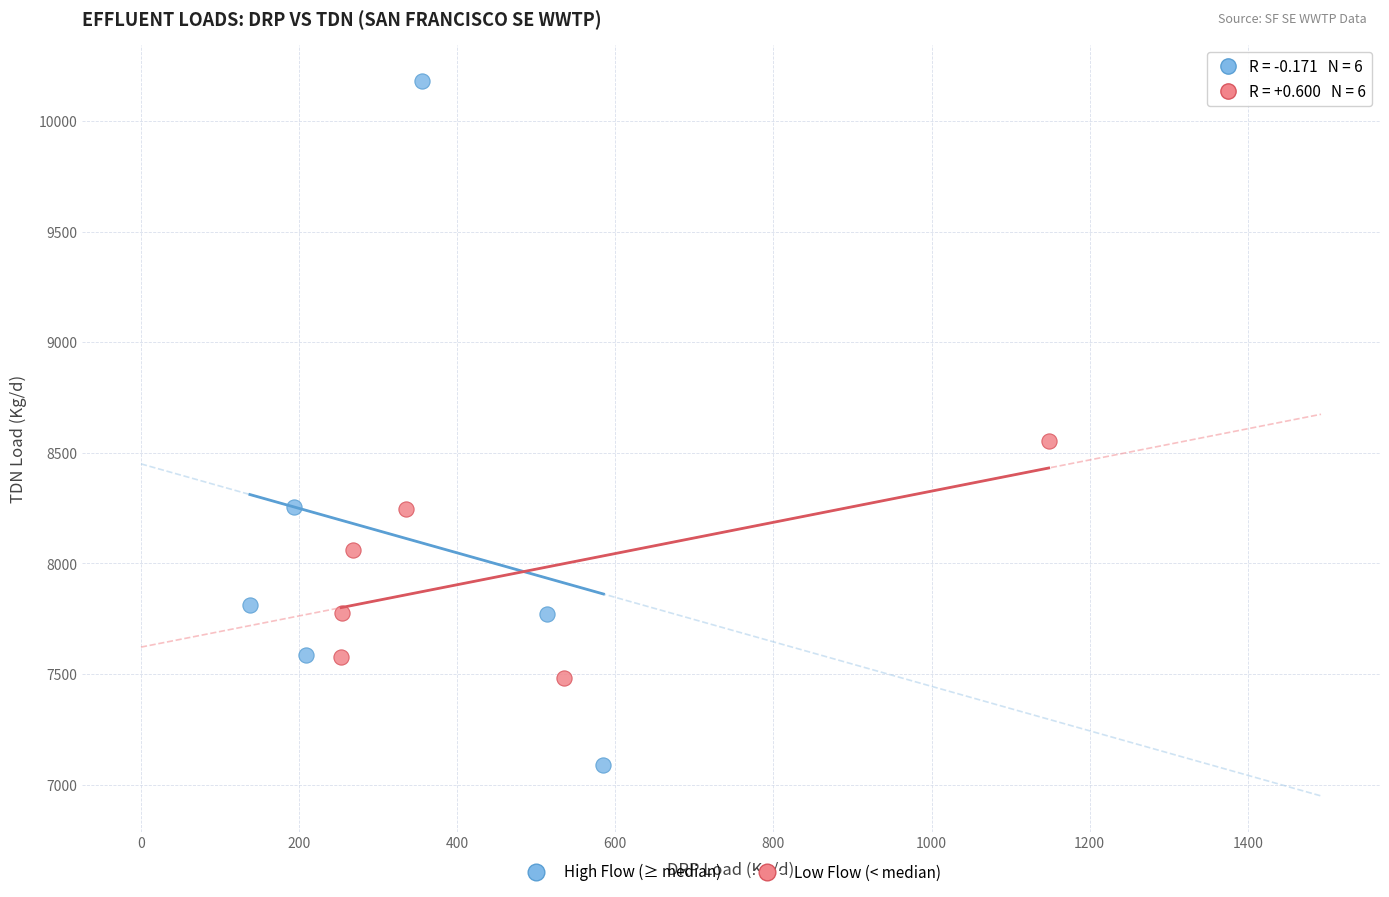

Which series has the largest Y range (max minus min)?

High Flow (≥ median)